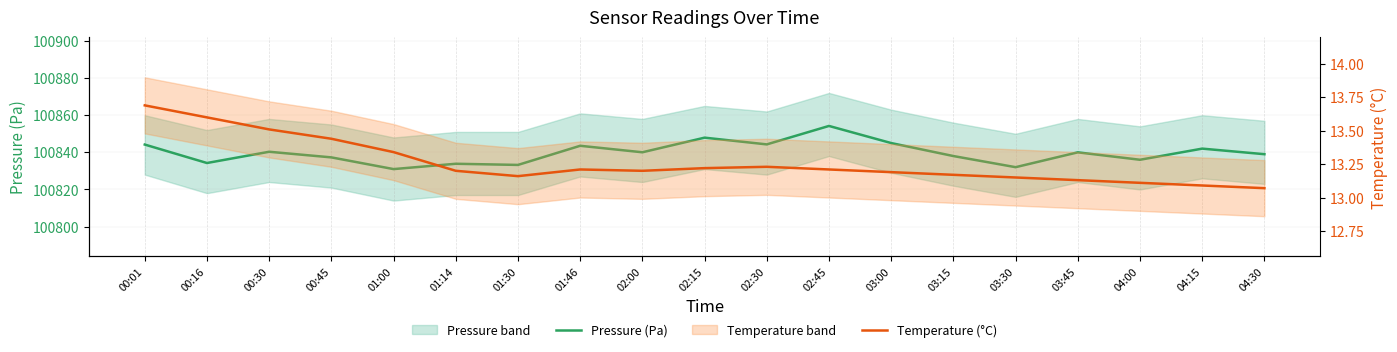

At how many categories does at least one series exceed 85668?

19